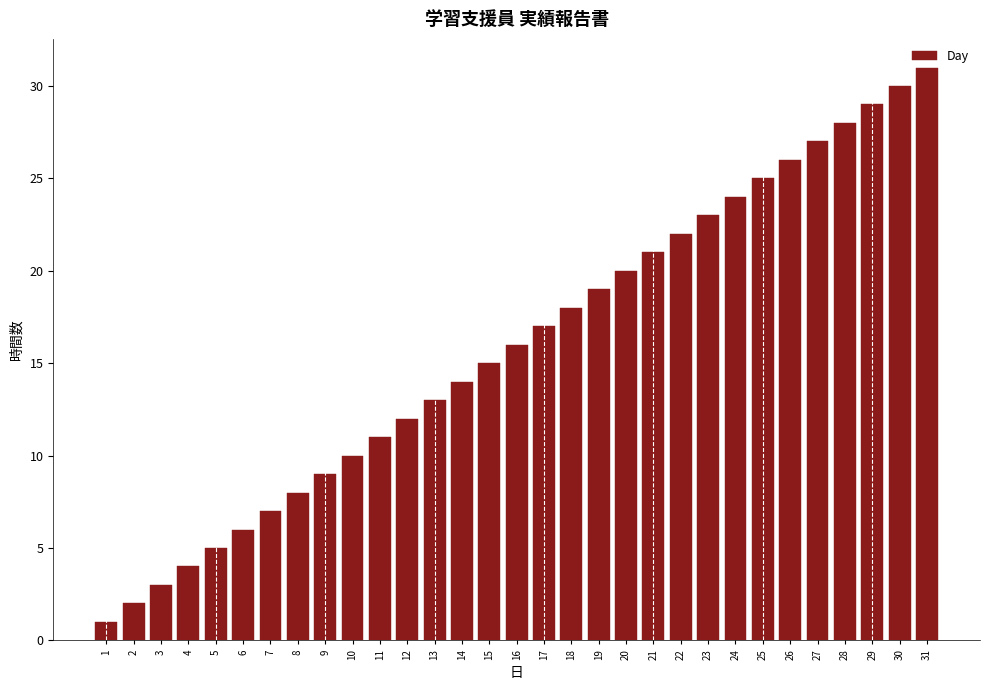

Approximately how many times larger is the value at 24 compared to 4?

6.0